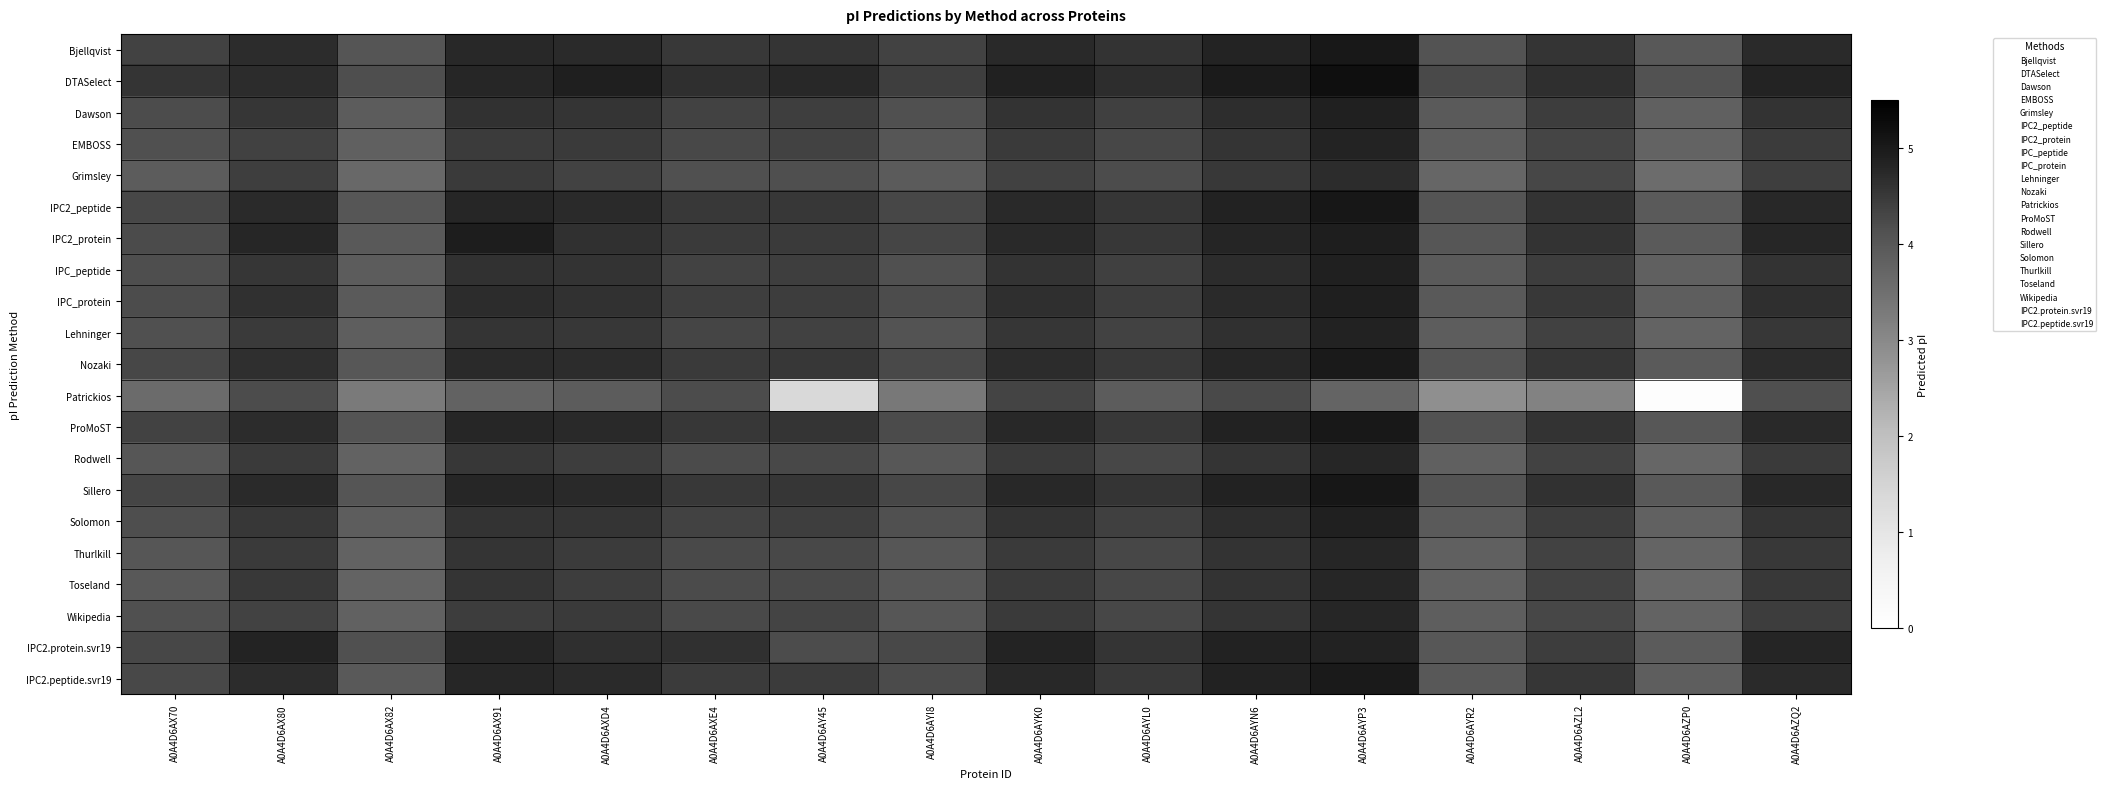

Reading right to left, extract all data points from this chart.

Bjellqvist: A0A4D6AZQ2=4.7	A0A4D6AZP0=4.0	A0A4D6AZL2=4.6	A0A4D6AYR2=4.1	A0A4D6AYP3=5.0	A0A4D6AYN6=4.8	A0A4D6AYL0=4.6	A0A4D6AYK0=4.7	A0A4D6AYI8=4.3	A0A4D6AY45=4.6	A0A4D6AXE4=4.5	A0A4D6AXD4=4.7	A0A4D6AX91=4.8	A0A4D6AX82=4.0	A0A4D6AX80=4.7	A0A4D6AX70=4.3
DTASelect: A0A4D6AZQ2=4.8	A0A4D6AZP0=4.1	A0A4D6AZL2=4.6	A0A4D6AYR2=4.2	A0A4D6AYP3=5.2	A0A4D6AYN6=5.0	A0A4D6AYL0=4.7	A0A4D6AYK0=4.9	A0A4D6AYI8=4.4	A0A4D6AY45=4.8	A0A4D6AXE4=4.6	A0A4D6AXD4=4.9	A0A4D6AX91=4.8	A0A4D6AX82=4.2	A0A4D6AX80=4.7	A0A4D6AX70=4.6
Dawson: A0A4D6AZQ2=4.6	A0A4D6AZP0=3.8	A0A4D6AZL2=4.4	A0A4D6AYR2=3.9	A0A4D6AYP3=4.9	A0A4D6AYN6=4.7	A0A4D6AYL0=4.4	A0A4D6AYK0=4.6	A0A4D6AYI8=4.1	A0A4D6AY45=4.4	A0A4D6AXE4=4.4	A0A4D6AXD4=4.6	A0A4D6AX91=4.6	A0A4D6AX82=3.9	A0A4D6AX80=4.5	A0A4D6AX70=4.2
EMBOSS: A0A4D6AZQ2=4.5	A0A4D6AZP0=3.8	A0A4D6AZL2=4.3	A0A4D6AYR2=3.9	A0A4D6AYP3=4.8	A0A4D6AYN6=4.6	A0A4D6AYL0=4.3	A0A4D6AYK0=4.5	A0A4D6AYI8=4.0	A0A4D6AY45=4.3	A0A4D6AXE4=4.3	A0A4D6AXD4=4.5	A0A4D6AX91=4.5	A0A4D6AX82=3.8	A0A4D6AX80=4.4	A0A4D6AX70=4.1
Grimsley: A0A4D6AZQ2=4.4	A0A4D6AZP0=3.6	A0A4D6AZL2=4.3	A0A4D6AYR2=3.7	A0A4D6AYP3=4.7	A0A4D6AYN6=4.5	A0A4D6AYL0=4.2	A0A4D6AYK0=4.4	A0A4D6AYI8=3.9	A0A4D6AY45=4.2	A0A4D6AXE4=4.1	A0A4D6AXD4=4.3	A0A4D6AX91=4.5	A0A4D6AX82=3.7	A0A4D6AX80=4.4	A0A4D6AX70=3.9
IPC2_peptide: A0A4D6AZQ2=4.7	A0A4D6AZP0=3.9	A0A4D6AZL2=4.6	A0A4D6AYR2=4.1	A0A4D6AYP3=5.1	A0A4D6AYN6=4.8	A0A4D6AYL0=4.5	A0A4D6AYK0=4.7	A0A4D6AYI8=4.3	A0A4D6AY45=4.5	A0A4D6AXE4=4.5	A0A4D6AXD4=4.7	A0A4D6AX91=4.8	A0A4D6AX82=4.0	A0A4D6AX80=4.7	A0A4D6AX70=4.3
IPC2_protein: A0A4D6AZQ2=4.8	A0A4D6AZP0=3.9	A0A4D6AZL2=4.6	A0A4D6AYR2=4.0	A0A4D6AYP3=4.9	A0A4D6AYN6=4.8	A0A4D6AYL0=4.5	A0A4D6AYK0=4.7	A0A4D6AYI8=4.3	A0A4D6AY45=4.5	A0A4D6AXE4=4.5	A0A4D6AXD4=4.6	A0A4D6AX91=5.0	A0A4D6AX82=4.0	A0A4D6AX80=4.8	A0A4D6AX70=4.2
IPC_peptide: A0A4D6AZQ2=4.6	A0A4D6AZP0=3.8	A0A4D6AZL2=4.4	A0A4D6AYR2=3.9	A0A4D6AYP3=4.9	A0A4D6AYN6=4.7	A0A4D6AYL0=4.4	A0A4D6AYK0=4.6	A0A4D6AYI8=4.1	A0A4D6AY45=4.4	A0A4D6AXE4=4.4	A0A4D6AXD4=4.6	A0A4D6AX91=4.6	A0A4D6AX82=3.9	A0A4D6AX80=4.5	A0A4D6AX70=4.2
IPC_protein: A0A4D6AZQ2=4.6	A0A4D6AZP0=3.8	A0A4D6AZL2=4.5	A0A4D6AYR2=4.0	A0A4D6AYP3=4.9	A0A4D6AYN6=4.7	A0A4D6AYL0=4.4	A0A4D6AYK0=4.6	A0A4D6AYI8=4.2	A0A4D6AY45=4.4	A0A4D6AXE4=4.4	A0A4D6AXD4=4.6	A0A4D6AX91=4.7	A0A4D6AX82=3.9	A0A4D6AX80=4.6	A0A4D6AX70=4.2
Lehninger: A0A4D6AZQ2=4.5	A0A4D6AZP0=3.8	A0A4D6AZL2=4.4	A0A4D6AYR2=3.9	A0A4D6AYP3=4.9	A0A4D6AYN6=4.6	A0A4D6AYL0=4.3	A0A4D6AYK0=4.5	A0A4D6AYI8=4.1	A0A4D6AY45=4.4	A0A4D6AXE4=4.3	A0A4D6AXD4=4.5	A0A4D6AX91=4.6	A0A4D6AX82=3.8	A0A4D6AX80=4.5	A0A4D6AX70=4.1
Nozaki: A0A4D6AZQ2=4.7	A0A4D6AZP0=3.9	A0A4D6AZL2=4.5	A0A4D6AYR2=4.1	A0A4D6AYP3=5.0	A0A4D6AYN6=4.8	A0A4D6AYL0=4.5	A0A4D6AYK0=4.7	A0A4D6AYI8=4.3	A0A4D6AY45=4.5	A0A4D6AXE4=4.5	A0A4D6AXD4=4.7	A0A4D6AX91=4.7	A0A4D6AX82=4.0	A0A4D6AX80=4.6	A0A4D6AX70=4.3
Patrickios: A0A4D6AZQ2=4.2	A0A4D6AZP0=0.1	A0A4D6AZL2=3.1	A0A4D6AYR2=2.9	A0A4D6AYP3=3.7	A0A4D6AYN6=4.3	A0A4D6AYL0=3.9	A0A4D6AYK0=4.3	A0A4D6AYI8=3.3	A0A4D6AY45=1.4	A0A4D6AXE4=4.2	A0A4D6AXD4=3.9	A0A4D6AX91=3.8	A0A4D6AX82=3.3	A0A4D6AX80=4.2	A0A4D6AX70=3.6
ProMoST: A0A4D6AZQ2=4.7	A0A4D6AZP0=4.0	A0A4D6AZL2=4.6	A0A4D6AYR2=4.1	A0A4D6AYP3=5.0	A0A4D6AYN6=4.8	A0A4D6AYL0=4.5	A0A4D6AYK0=4.7	A0A4D6AYI8=4.2	A0A4D6AY45=4.6	A0A4D6AXE4=4.5	A0A4D6AXD4=4.7	A0A4D6AX91=4.8	A0A4D6AX82=4.1	A0A4D6AX80=4.7	A0A4D6AX70=4.4
Rodwell: A0A4D6AZQ2=4.5	A0A4D6AZP0=3.7	A0A4D6AZL2=4.3	A0A4D6AYR2=3.8	A0A4D6AYP3=4.8	A0A4D6AYN6=4.6	A0A4D6AYL0=4.3	A0A4D6AYK0=4.5	A0A4D6AYI8=4.0	A0A4D6AY45=4.3	A0A4D6AXE4=4.2	A0A4D6AXD4=4.4	A0A4D6AX91=4.5	A0A4D6AX82=3.8	A0A4D6AX80=4.5	A0A4D6AX70=4.0
Sillero: A0A4D6AZQ2=4.7	A0A4D6AZP0=4.0	A0A4D6AZL2=4.6	A0A4D6AYR2=4.1	A0A4D6AYP3=5.1	A0A4D6AYN6=4.9	A0A4D6AYL0=4.6	A0A4D6AYK0=4.7	A0A4D6AYI8=4.3	A0A4D6AY45=4.5	A0A4D6AXE4=4.5	A0A4D6AXD4=4.7	A0A4D6AX91=4.8	A0A4D6AX82=4.0	A0A4D6AX80=4.7	A0A4D6AX70=4.3
Solomon: A0A4D6AZQ2=4.6	A0A4D6AZP0=3.8	A0A4D6AZL2=4.4	A0A4D6AYR2=3.9	A0A4D6AYP3=4.9	A0A4D6AYN6=4.7	A0A4D6AYL0=4.4	A0A4D6AYK0=4.6	A0A4D6AYI8=4.1	A0A4D6AY45=4.4	A0A4D6AXE4=4.4	A0A4D6AXD4=4.6	A0A4D6AX91=4.6	A0A4D6AX82=3.9	A0A4D6AX80=4.5	A0A4D6AX70=4.2
Thurlkill: A0A4D6AZQ2=4.5	A0A4D6AZP0=3.7	A0A4D6AZL2=4.4	A0A4D6AYR2=3.8	A0A4D6AYP3=4.8	A0A4D6AYN6=4.6	A0A4D6AYL0=4.3	A0A4D6AYK0=4.5	A0A4D6AYI8=4.0	A0A4D6AY45=4.3	A0A4D6AXE4=4.2	A0A4D6AXD4=4.5	A0A4D6AX91=4.6	A0A4D6AX82=3.8	A0A4D6AX80=4.5	A0A4D6AX70=4.0
Toseland: A0A4D6AZQ2=4.5	A0A4D6AZP0=3.7	A0A4D6AZL2=4.4	A0A4D6AYR2=3.8	A0A4D6AYP3=4.8	A0A4D6AYN6=4.6	A0A4D6AYL0=4.3	A0A4D6AYK0=4.5	A0A4D6AYI8=4.0	A0A4D6AY45=4.2	A0A4D6AXE4=4.2	A0A4D6AXD4=4.4	A0A4D6AX91=4.6	A0A4D6AX82=3.7	A0A4D6AX80=4.5	A0A4D6AX70=4.0
Wikipedia: A0A4D6AZQ2=4.4	A0A4D6AZP0=3.7	A0A4D6AZL2=4.3	A0A4D6AYR2=3.9	A0A4D6AYP3=4.8	A0A4D6AYN6=4.6	A0A4D6AYL0=4.3	A0A4D6AYK0=4.5	A0A4D6AYI8=4.0	A0A4D6AY45=4.3	A0A4D6AXE4=4.3	A0A4D6AXD4=4.5	A0A4D6AX91=4.4	A0A4D6AX82=3.8	A0A4D6AX80=4.4	A0A4D6AX70=4.1
IPC2.protein.svr19: A0A4D6AZQ2=4.8	A0A4D6AZP0=3.9	A0A4D6AZL2=4.4	A0A4D6AYR2=4.0	A0A4D6AYP3=4.8	A0A4D6AYN6=4.9	A0A4D6AYL0=4.6	A0A4D6AYK0=4.8	A0A4D6AYI8=4.3	A0A4D6AY45=4.2	A0A4D6AXE4=4.6	A0A4D6AXD4=4.7	A0A4D6AX91=4.8	A0A4D6AX82=4.1	A0A4D6AX80=4.8	A0A4D6AX70=4.3
IPC2.peptide.svr19: A0A4D6AZQ2=4.7	A0A4D6AZP0=3.9	A0A4D6AZL2=4.5	A0A4D6AYR2=4.0	A0A4D6AYP3=5.0	A0A4D6AYN6=4.8	A0A4D6AYL0=4.5	A0A4D6AYK0=4.8	A0A4D6AYI8=4.2	A0A4D6AY45=4.5	A0A4D6AXE4=4.5	A0A4D6AXD4=4.7	A0A4D6AX91=4.8	A0A4D6AX82=4.0	A0A4D6AX80=4.7	A0A4D6AX70=4.3